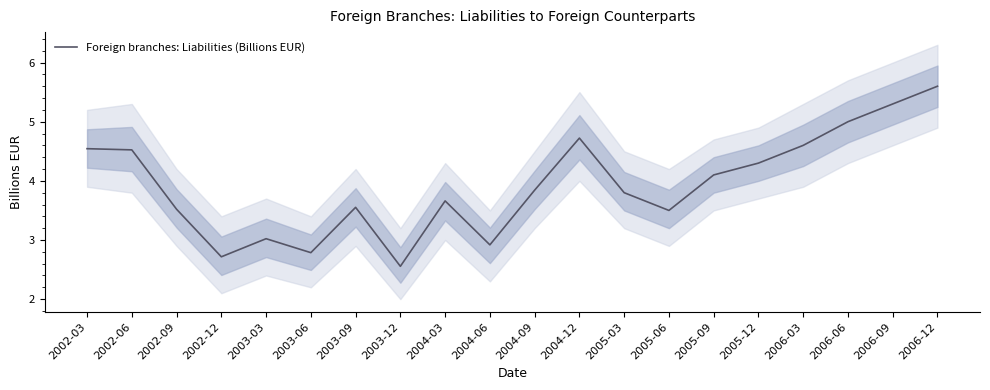

Rank the categories by value from highest to lowest.

2006-12, 2006-09, 2006-06, 2004-12, 2006-03, 2002-03, 2002-06, 2005-12, 2005-09, 2004-09, 2005-03, 2004-03, 2003-09, 2002-09, 2005-06, 2003-03, 2004-06, 2003-06, 2002-12, 2003-12